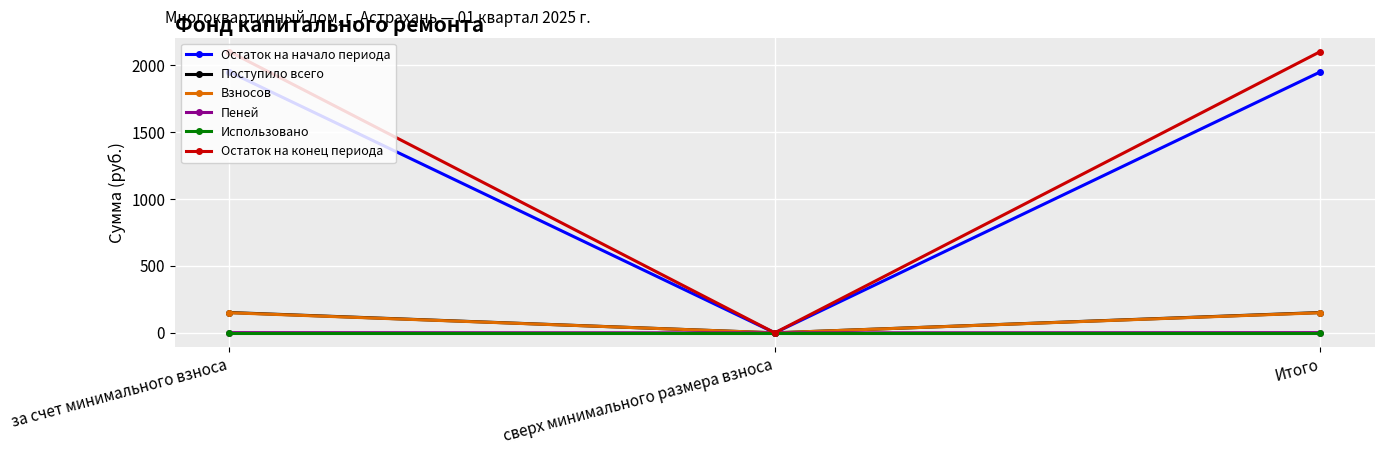

Is the value of Пеней at Итого greater than the value of Поступило всего at Итого?

No